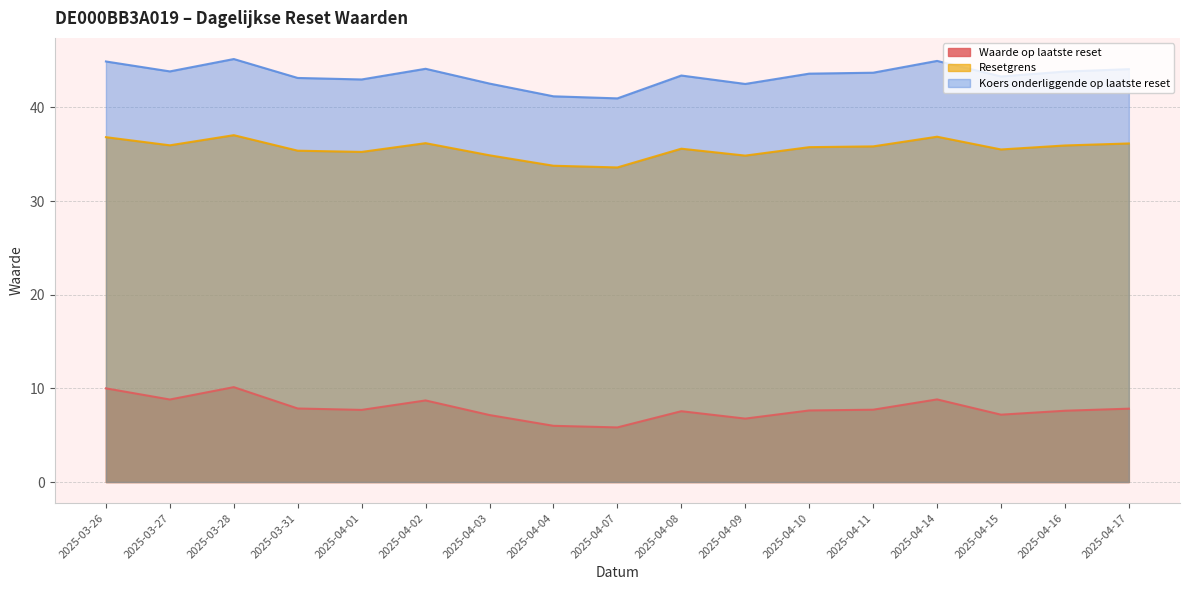

What is the approximate value of Waarde op laatste reset at 2025-04-15?

7.2